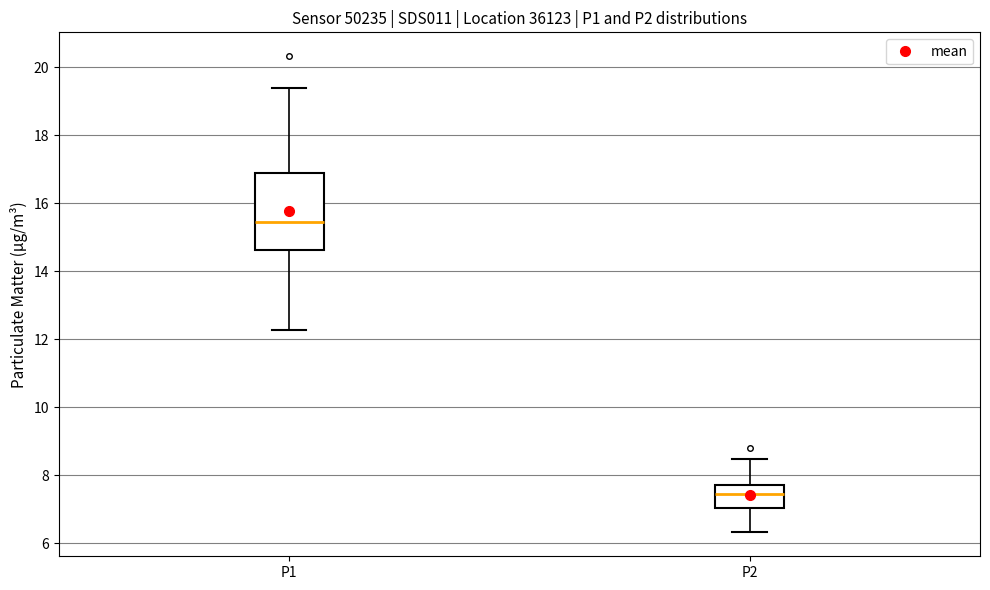

Reading left to right, transcribe this box plot: for each box, give where its median line is, the range the box spans, and where its two whiskers end, as read against the y-axis. The values are not printed on the chart, so give them approximately, as read against the axis.

P1: median 15.4, box 14.6 to 16.8, whiskers 12.2 to 19.4
P2: median 7.4, box 7.0 to 7.8, whiskers 6.4 to 8.4